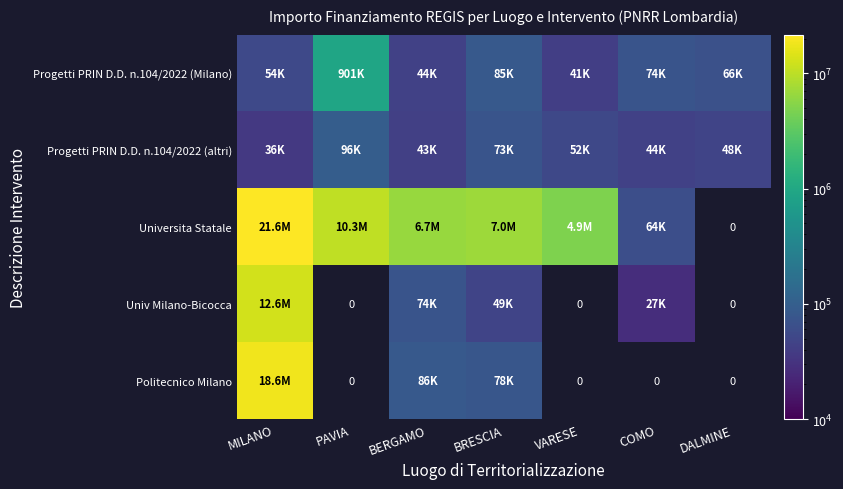

At which category is the sum across all series the highest?

MILANO